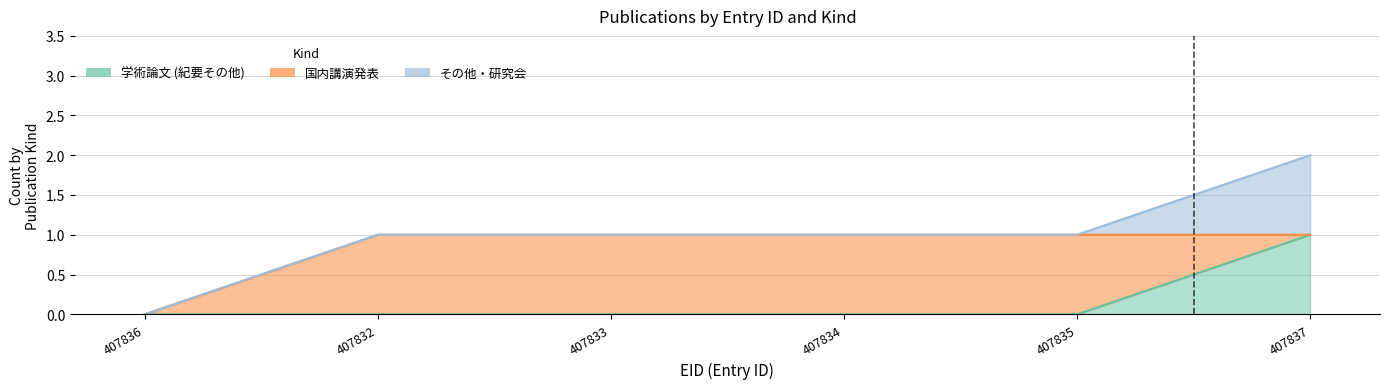

The その他・研究会 series shows 0 at 407833. True or false?

True